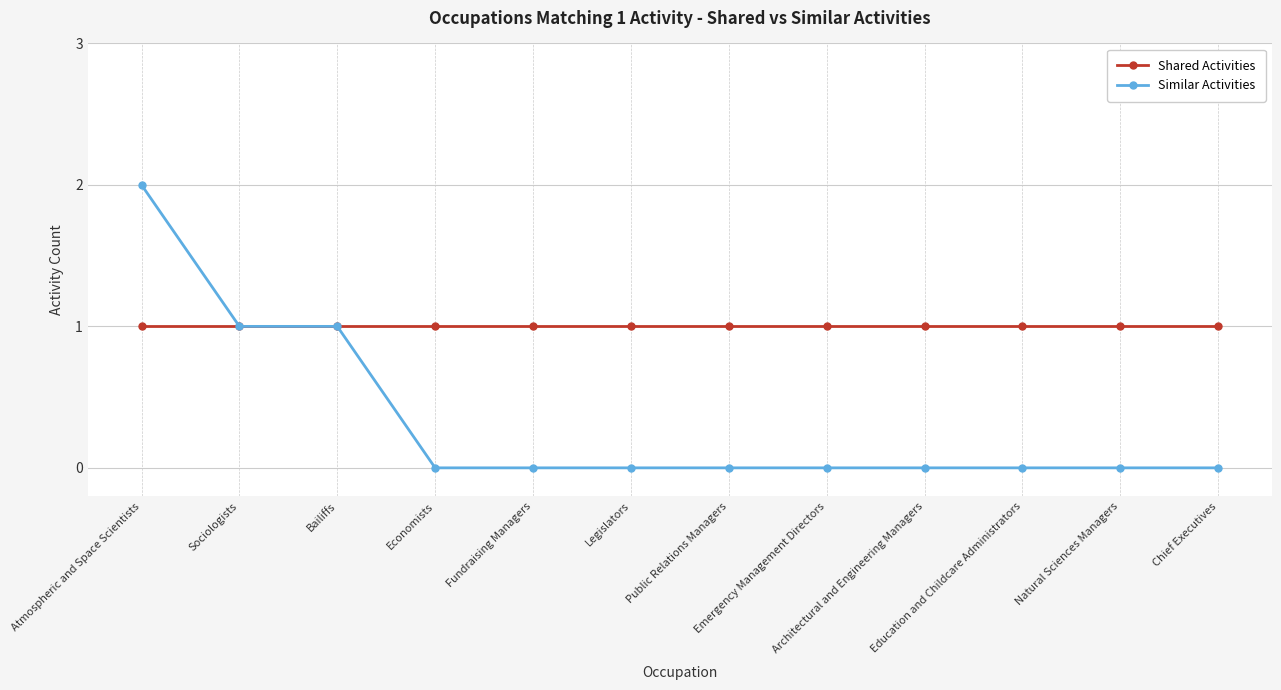

The value of Shared Activities at Legislators is 1. True or false?

True